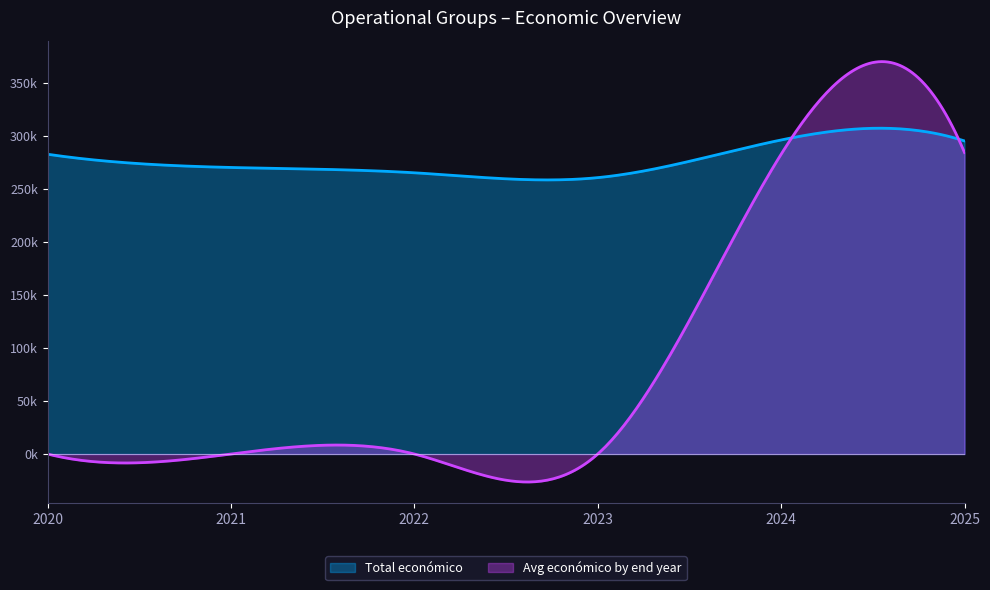

What are all the series names shown in the legend?

Total económico, Avg económico by end year